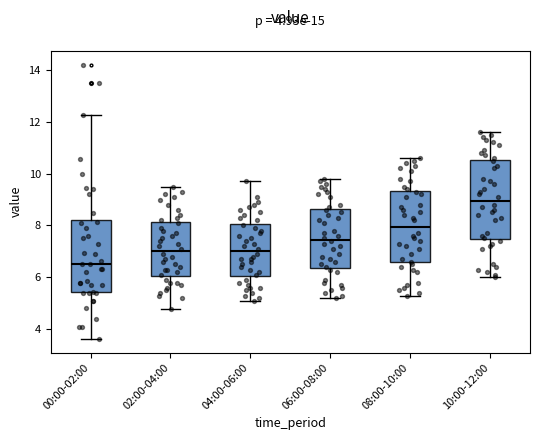

Which box is the tallest, from its lower edge to its upper edge?

10:00-12:00